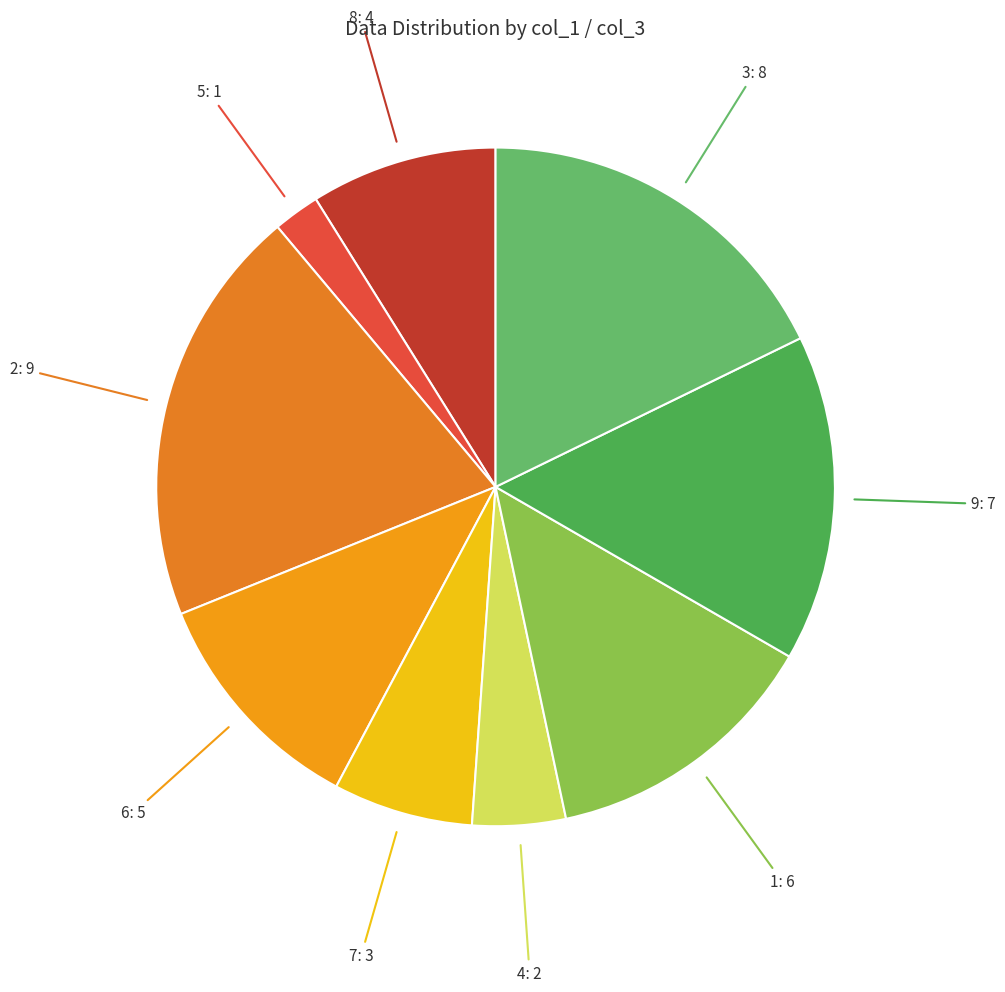

How many slices are in this pie chart?

9